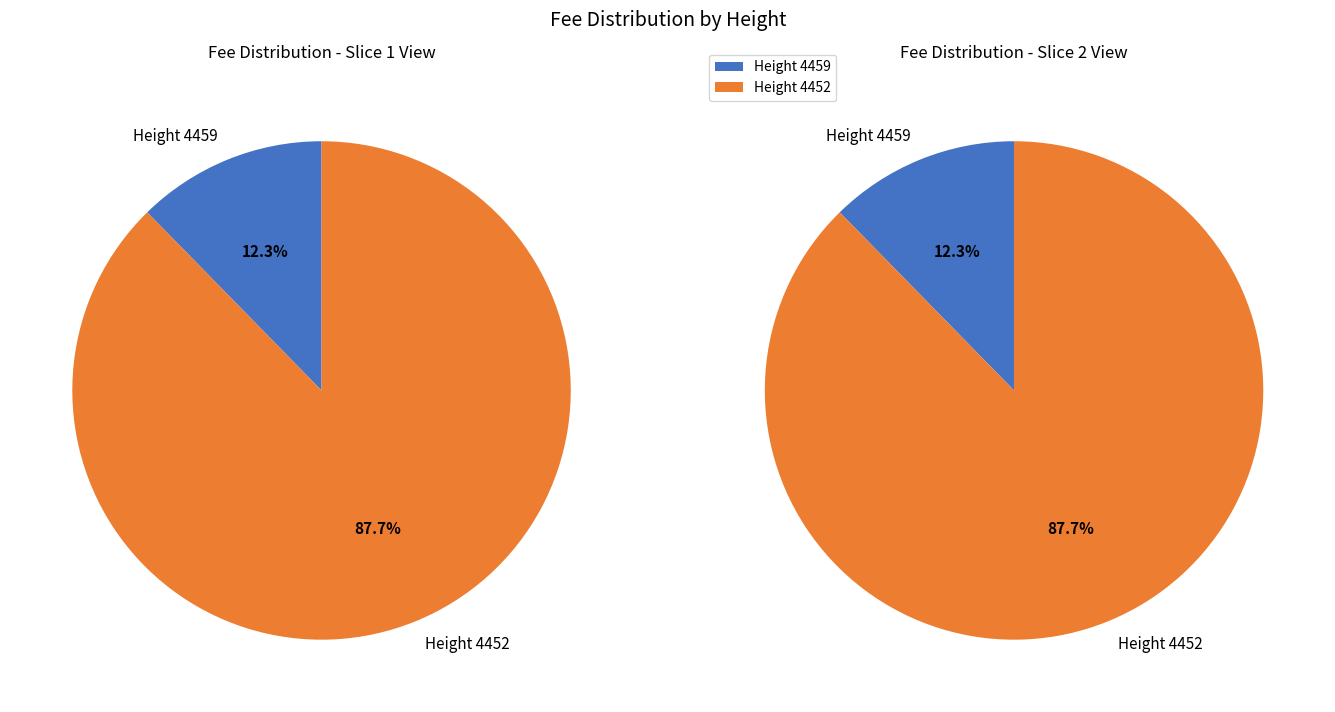

Rank the categories by value from highest to lowest.

4452, 4459